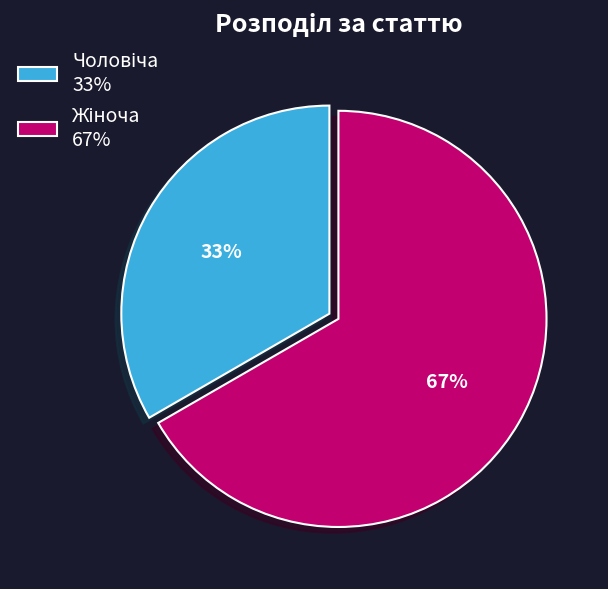

Is there any slice that represents more than half of the pie?

Yes